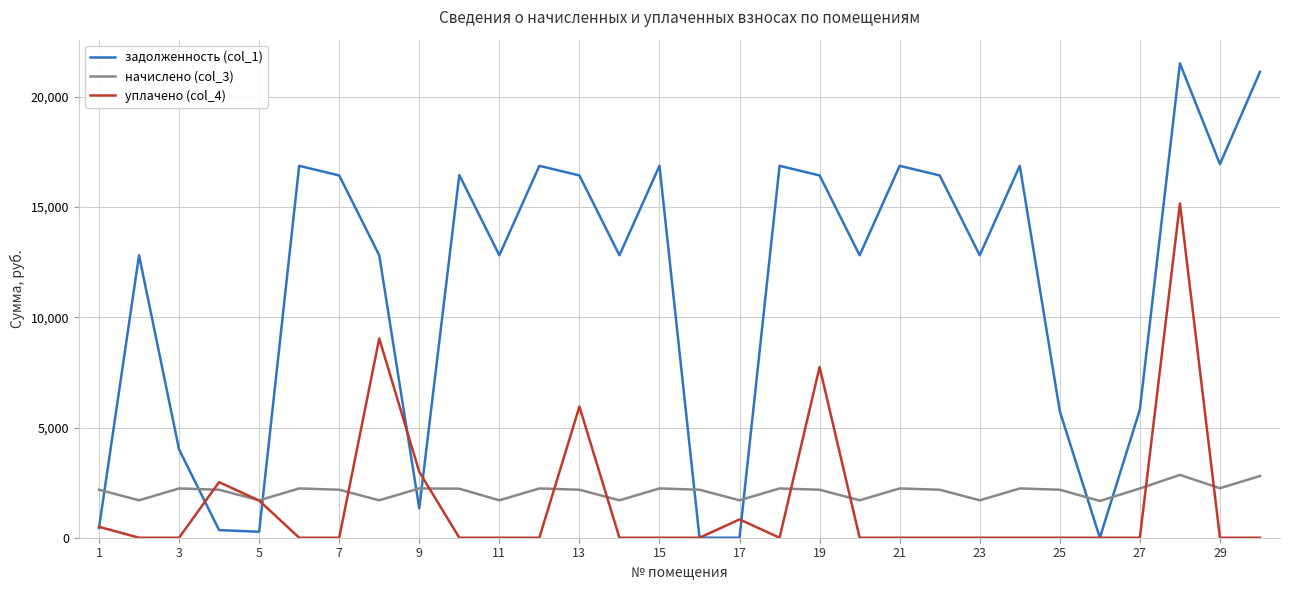

What is the maximum value for начислено (col_3)?

2850.9